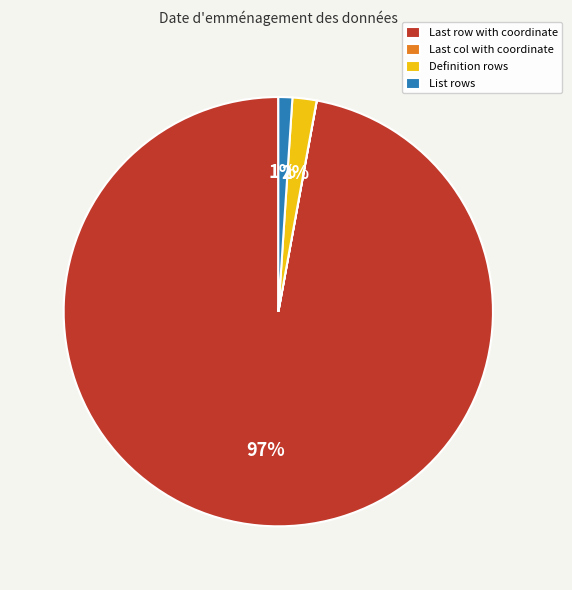

The Definition rows slice represents 2% of the pie. True or false?

True